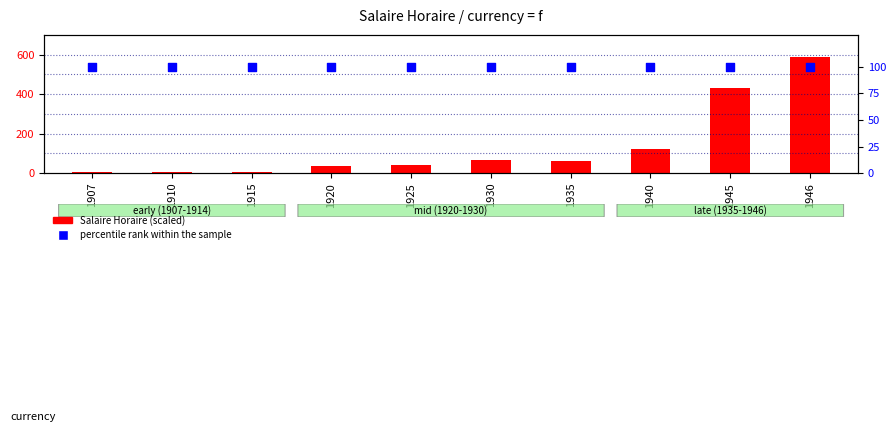

Is the value of Salaire Horaire (scaled) at 1935 greater than the value of percentile rank within the sample at 1925?

No